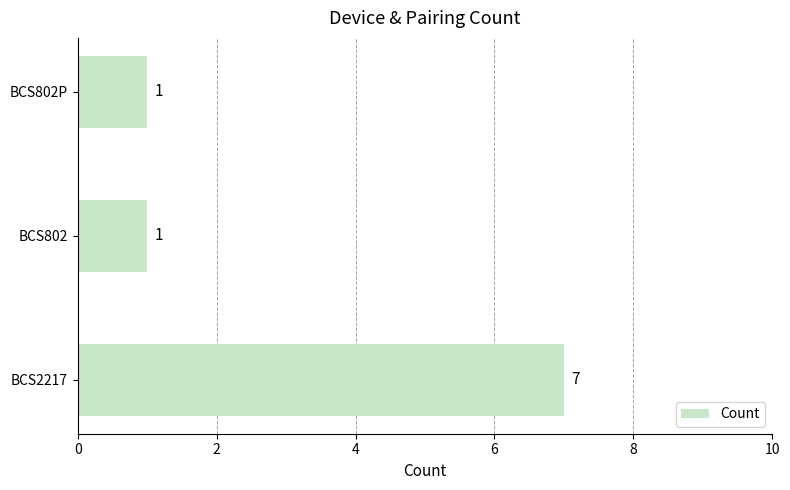

Reading bottom to top, list all the values displayed in this chart.

7	1	1